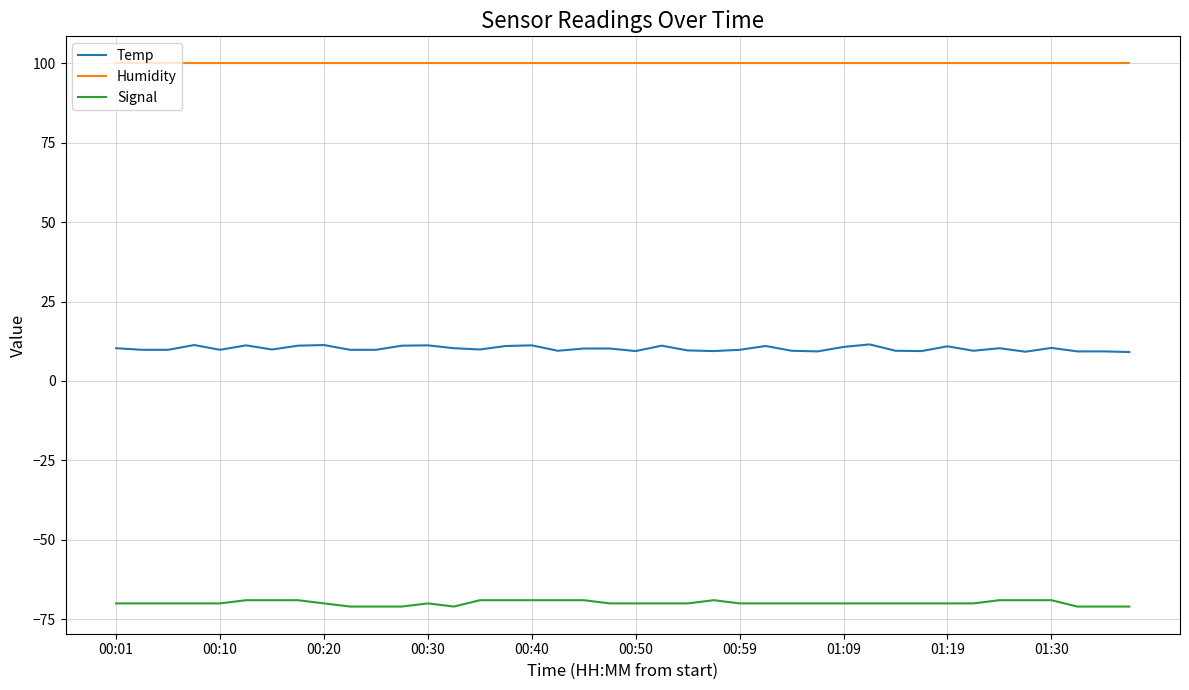

What is the average value of the Signal series?

-69.9